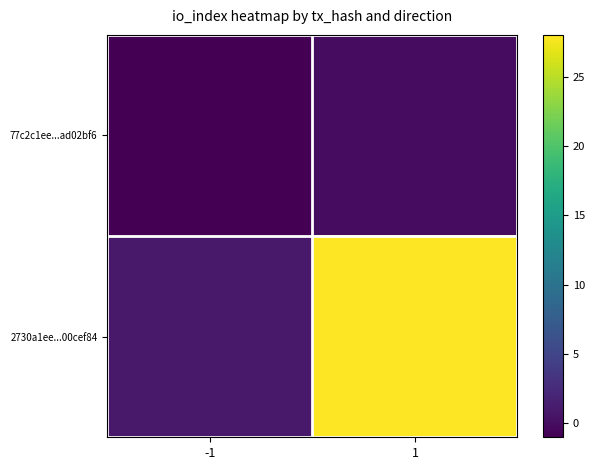

Reading left to right, what are all the values shown in this chart?

77c2c1ee...ad02bf6: -1=-1	1=0
2730a1ee...00cef84: -1=1	1=28